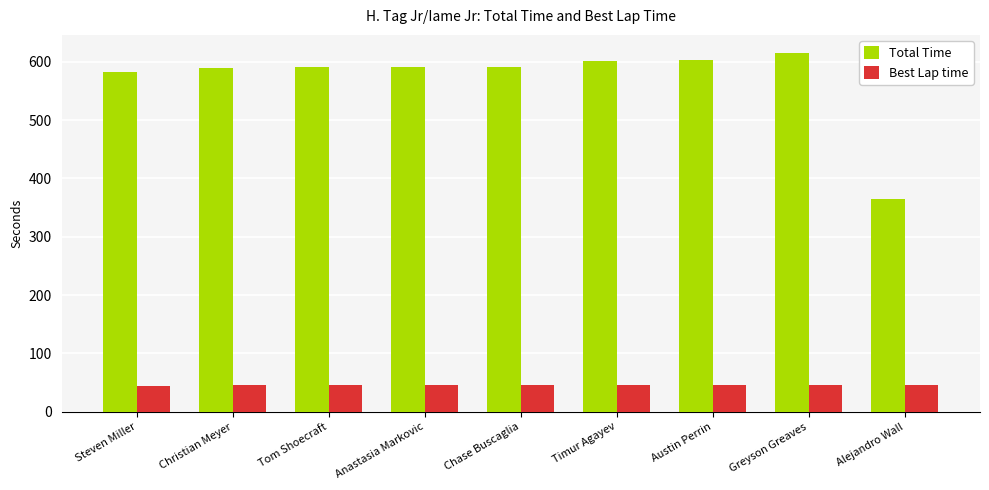

Which series has the largest range (max minus min)?

Total Time